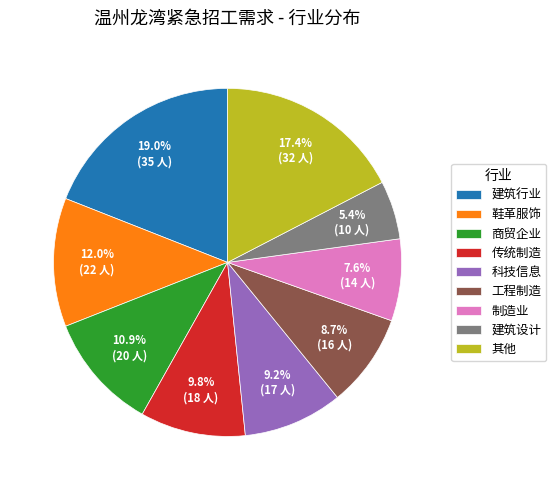

What is the total percentage of 工程制造 and 科技信息?

17.9%